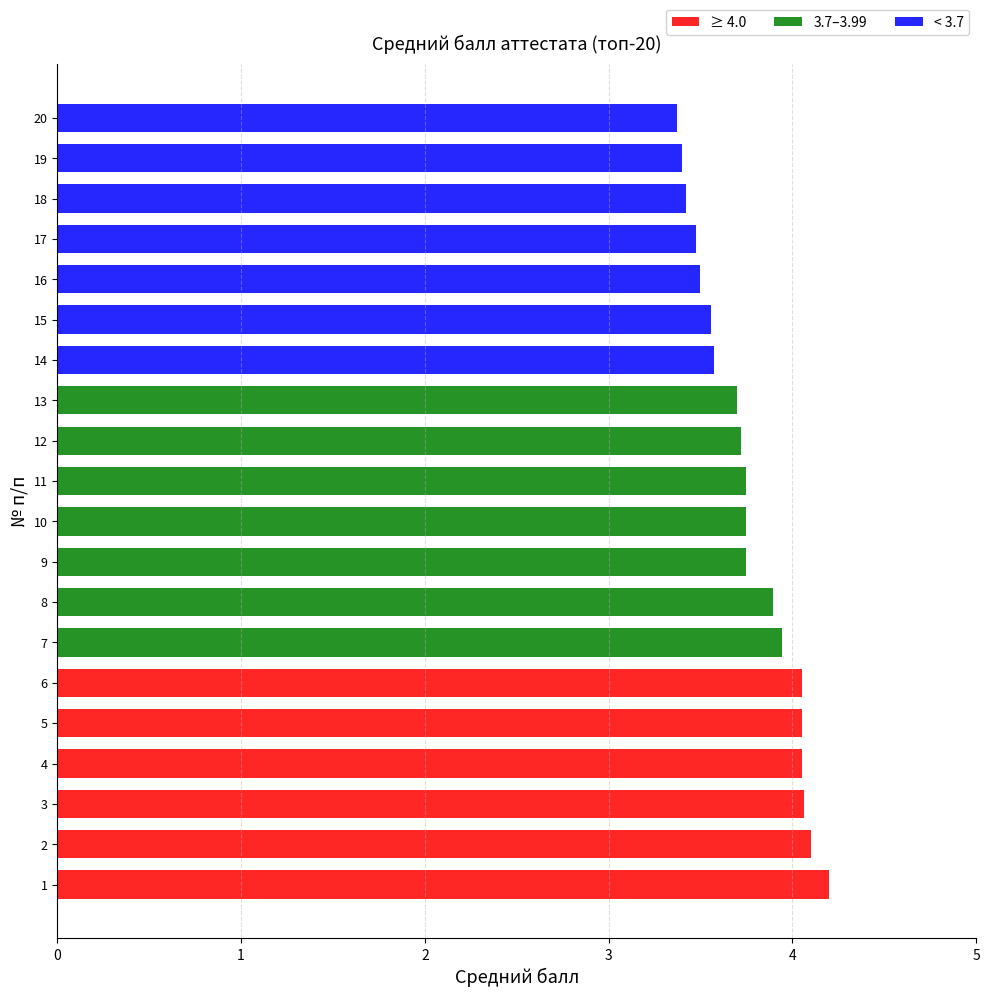

How many bars are there in total?

20